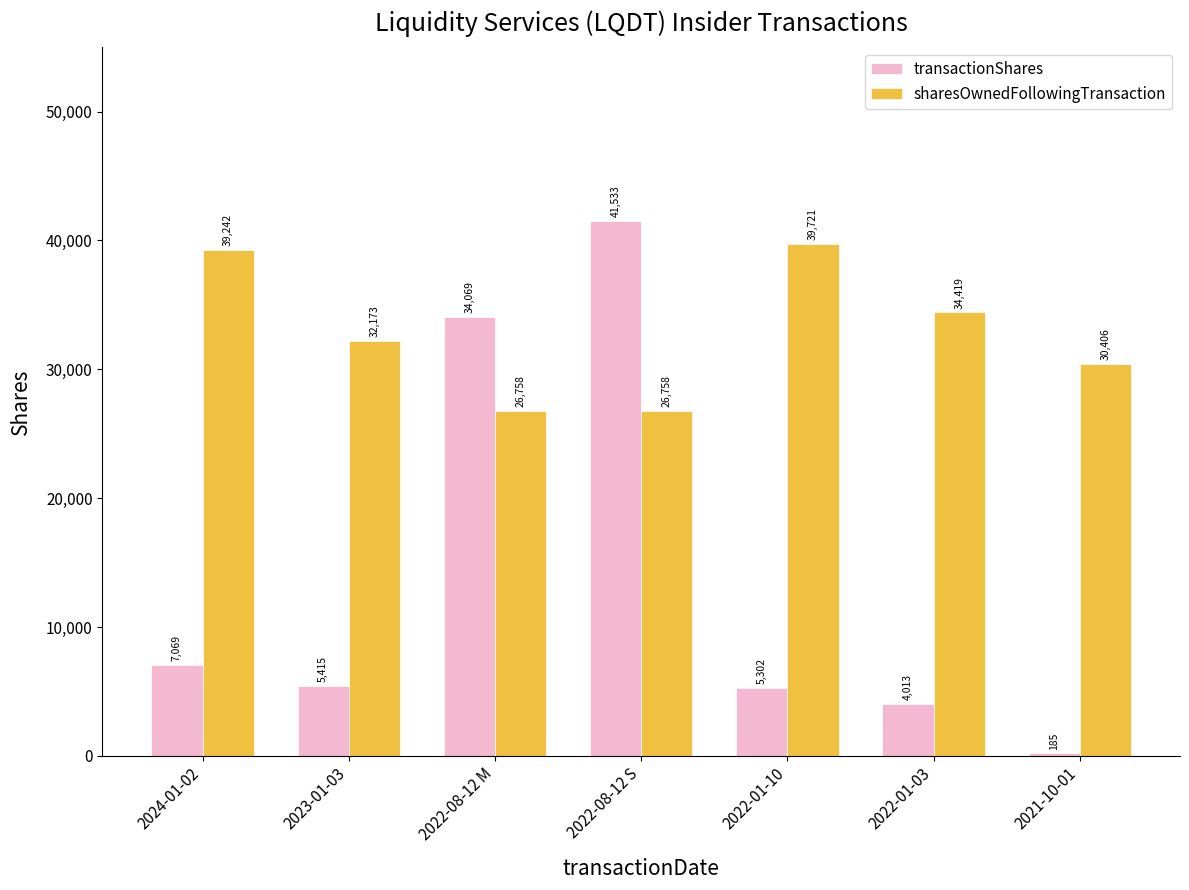

What is the minimum value shown in the chart?

185